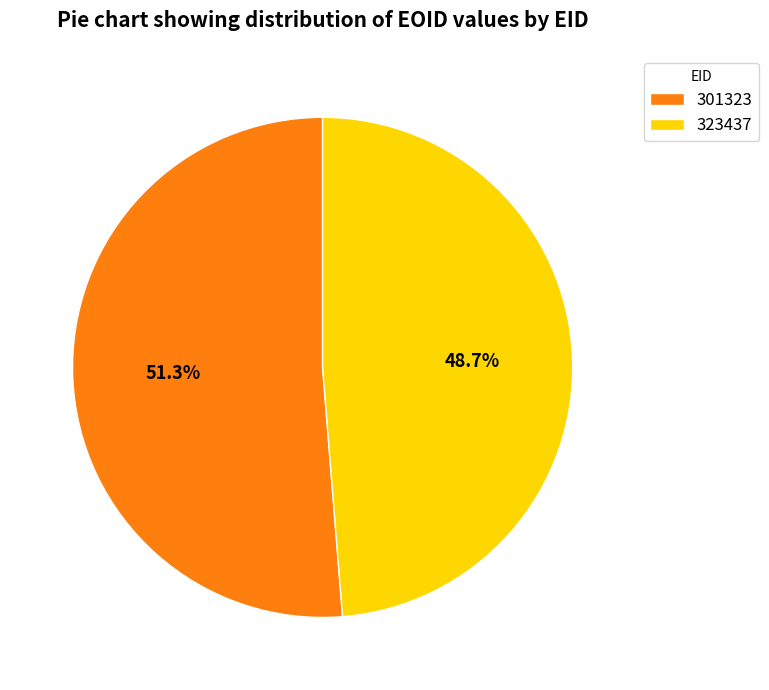

Which has a higher value, 323437 or 301323?

301323